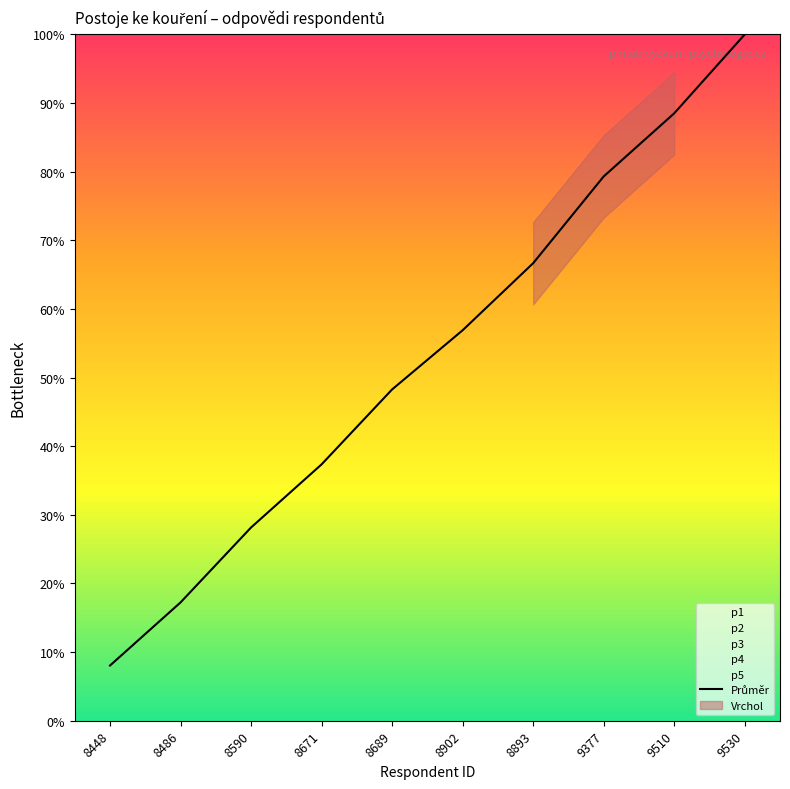

How many lines are shown in the chart?

1